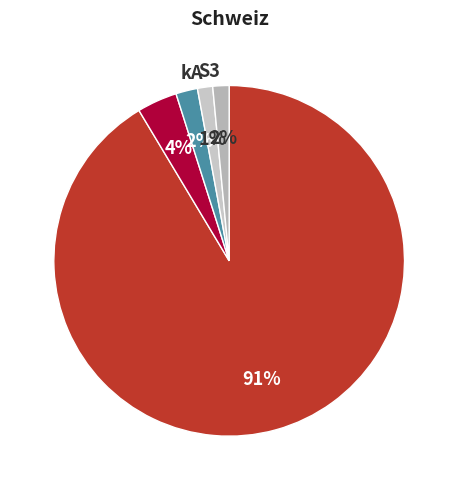

Which slice is the largest?

kF